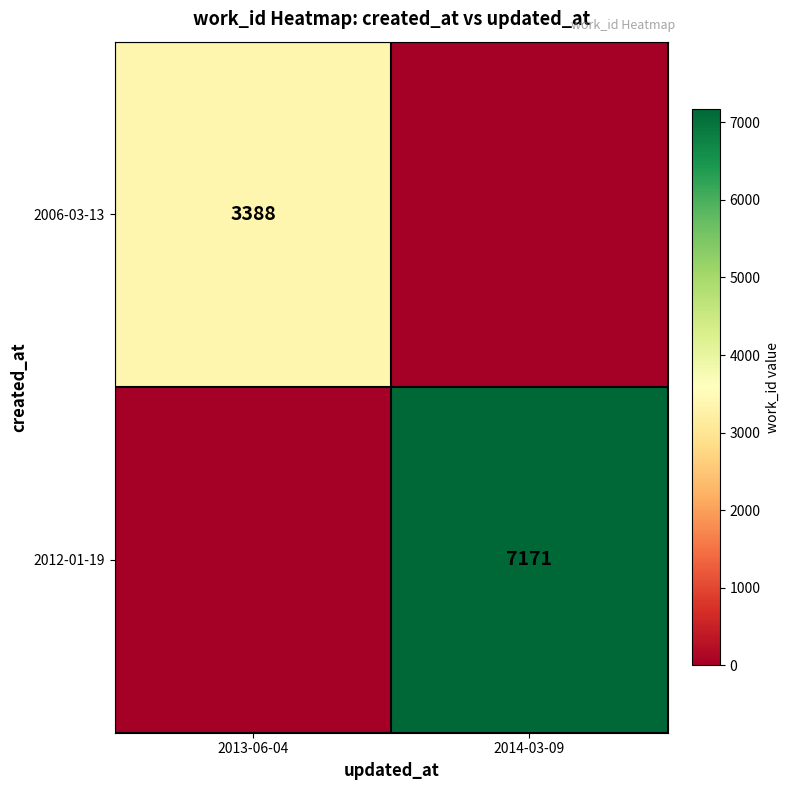

The 2006-03-13 series shows 5178 at 2013-06-04. True or false?

False